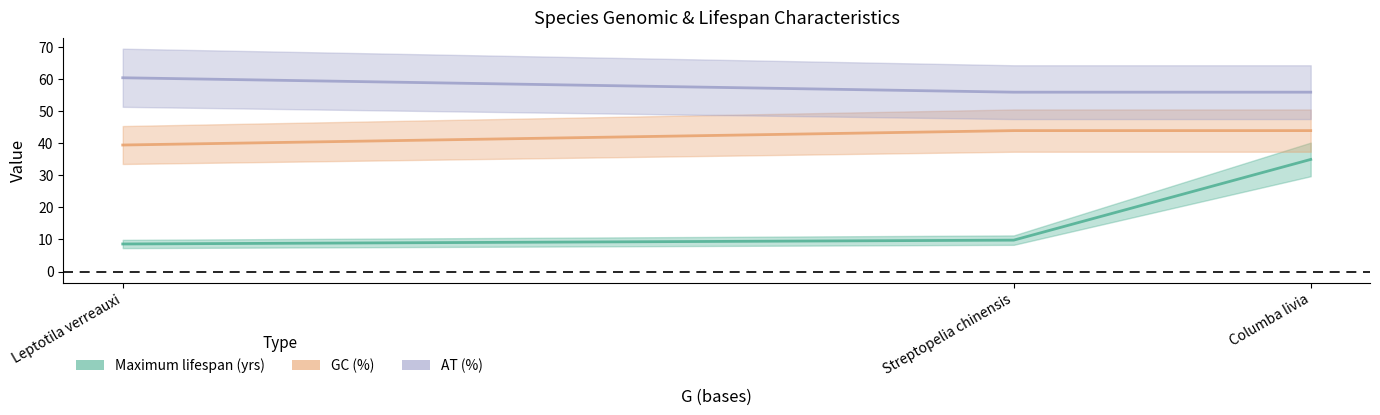

Rank the series by their maximum value, from highest to lowest.

AT (%), GC (%), Maximum lifespan (yrs)